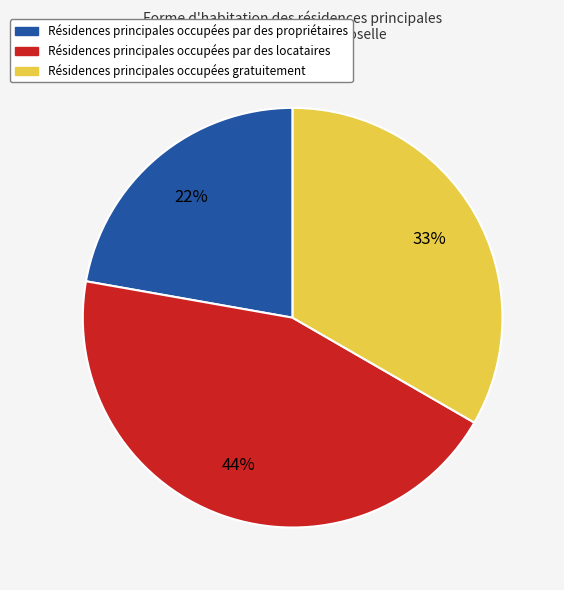

What is the ratio of the value at Résidences principales occupées par des propriétaires to the value at Résidences principales occupées par des locataires?

0.5